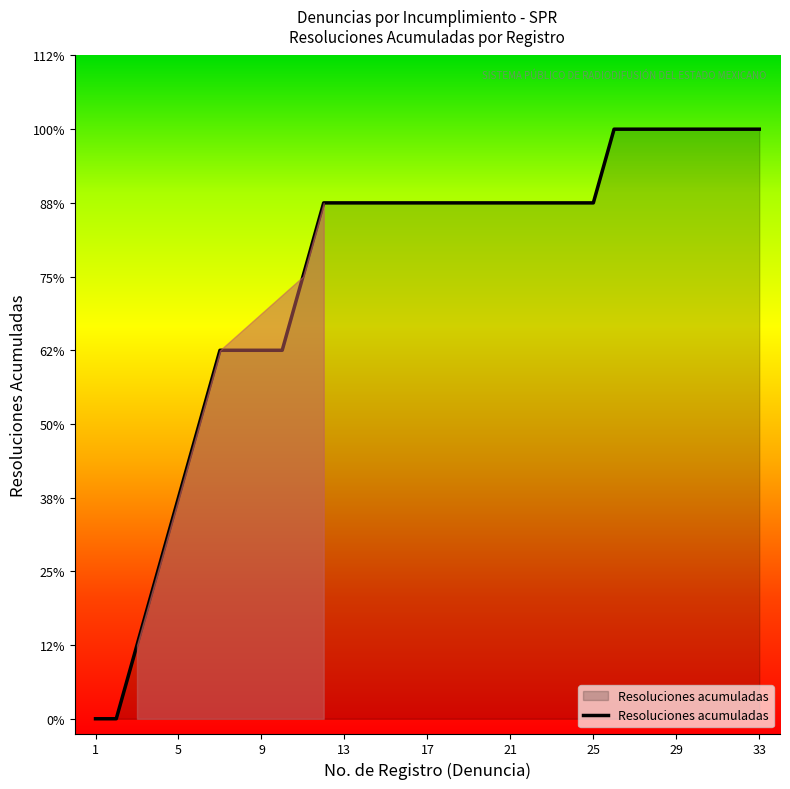

At which label does the data first exceed 7?

25